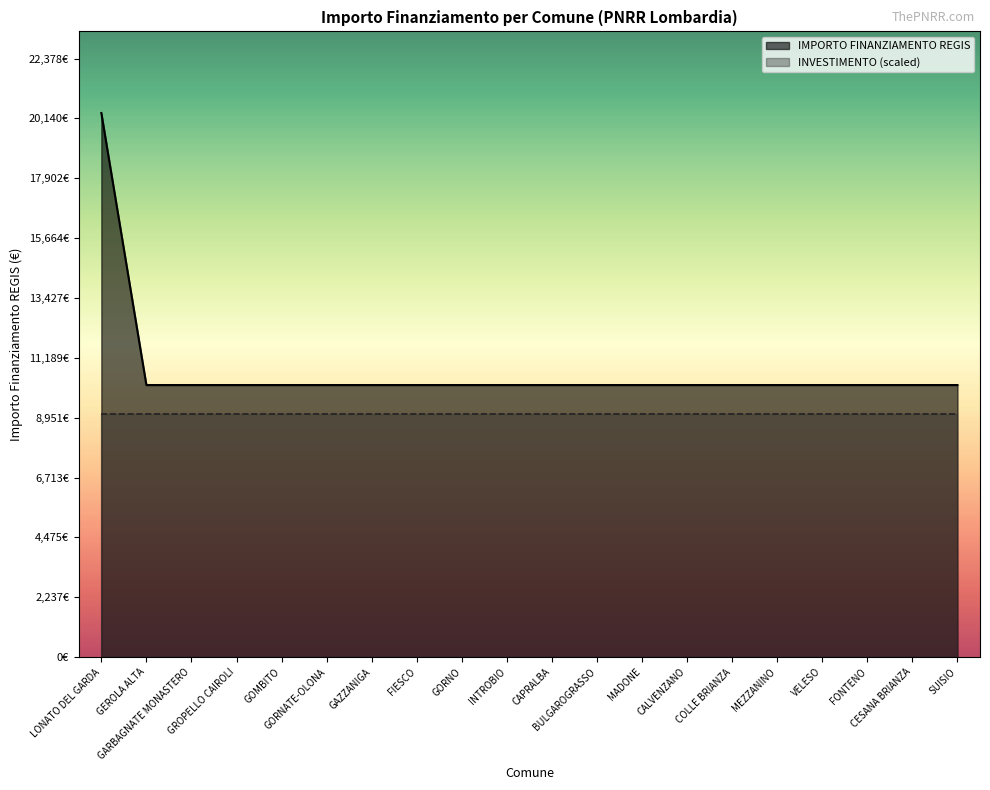

Which label corresponds to the smallest value in the chart?

GEROLA ALTA